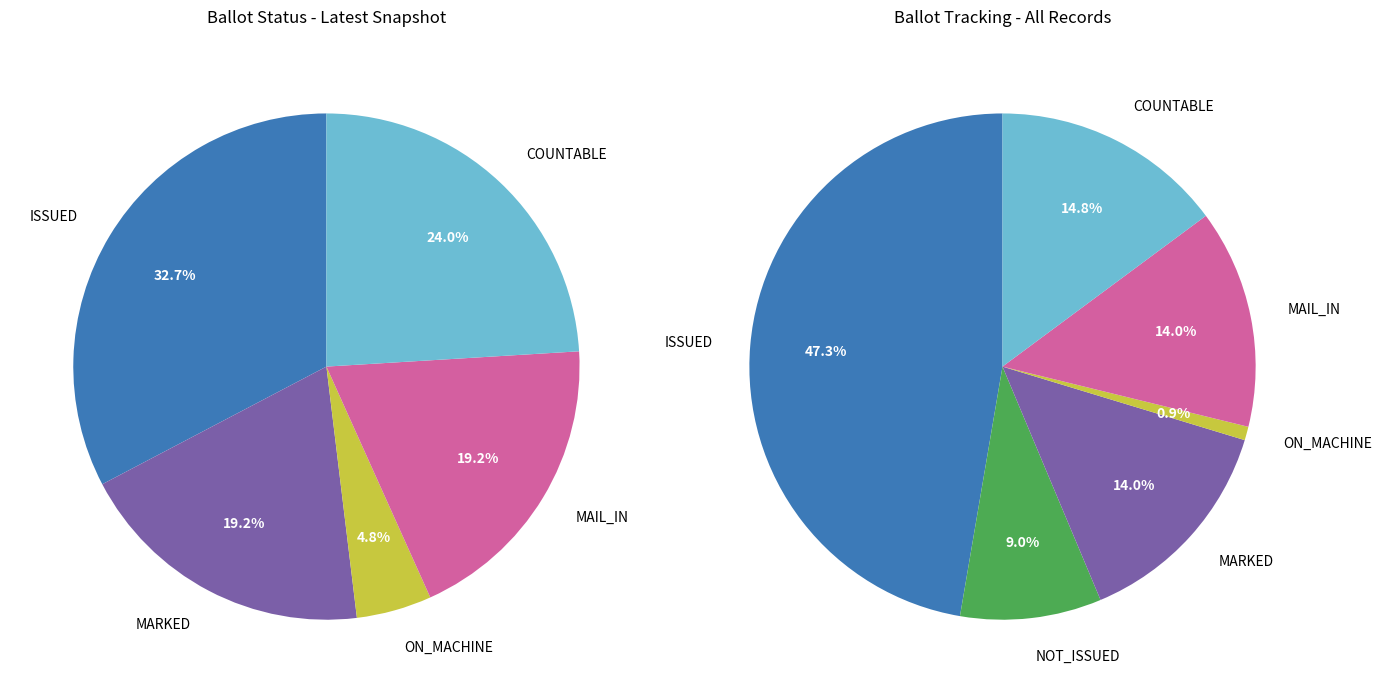

Which series has the widest spread of values?

ISSUED